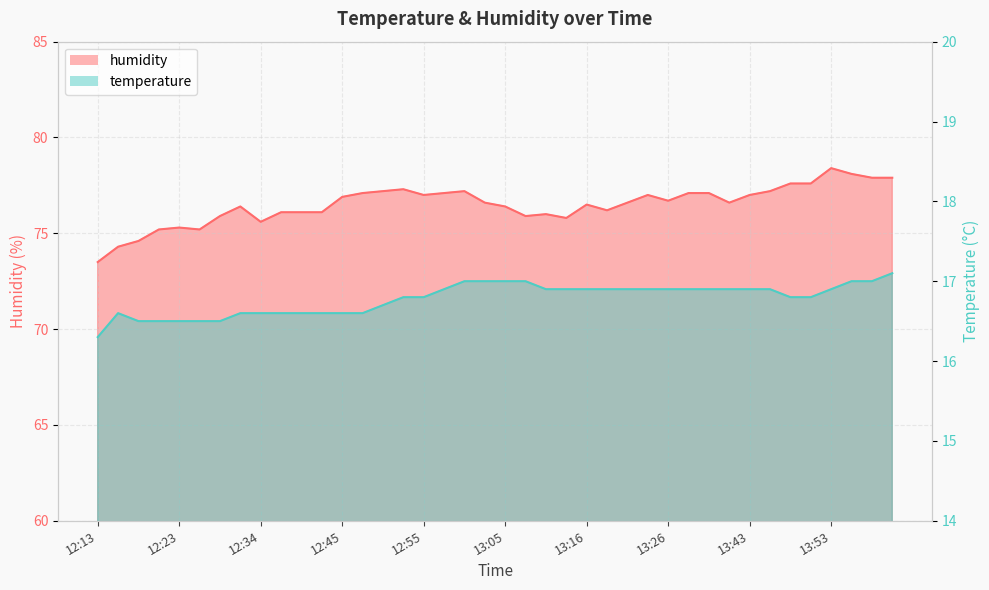

How many data points does each series have?

40